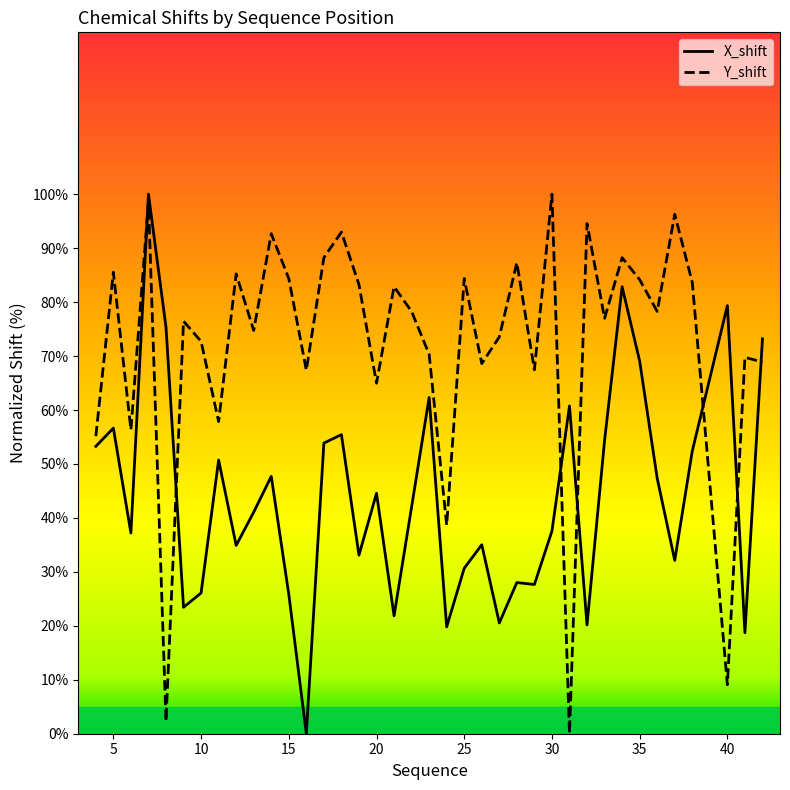

Is it true that Y_shift equals 65.0 at 20?

True